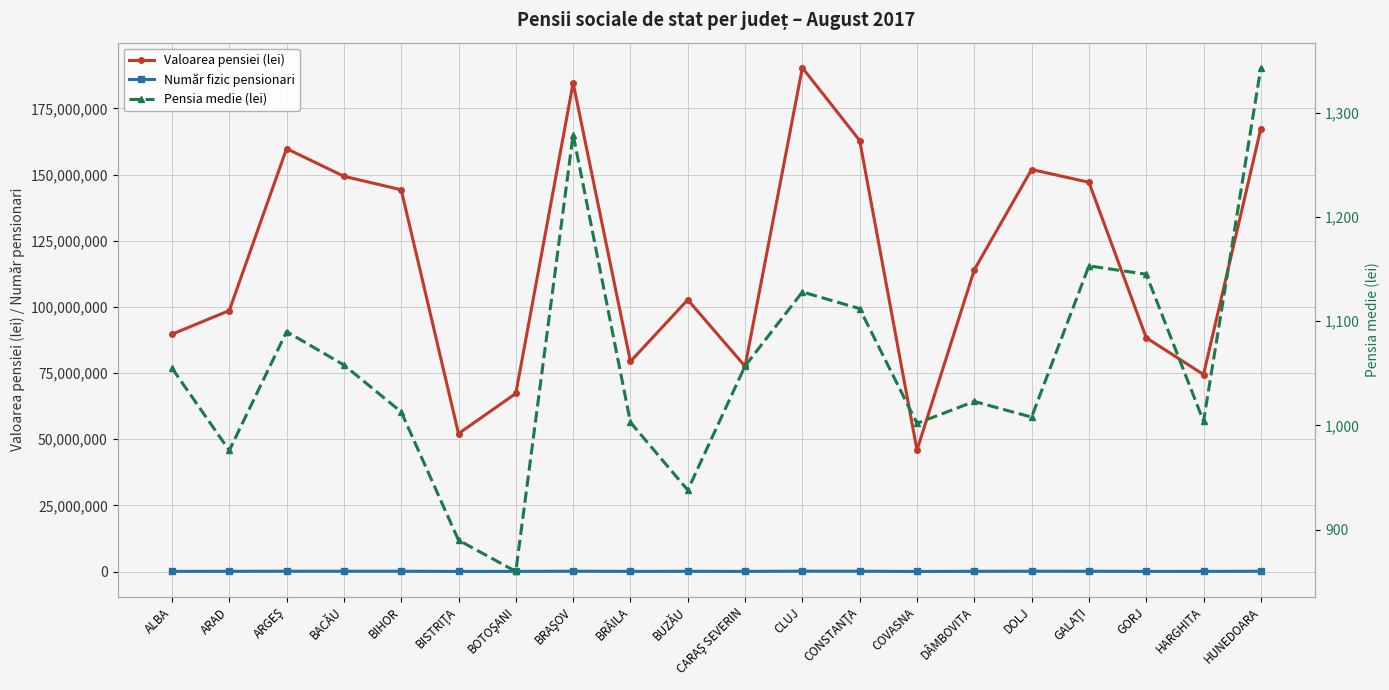

How many lines are shown in the chart?

3